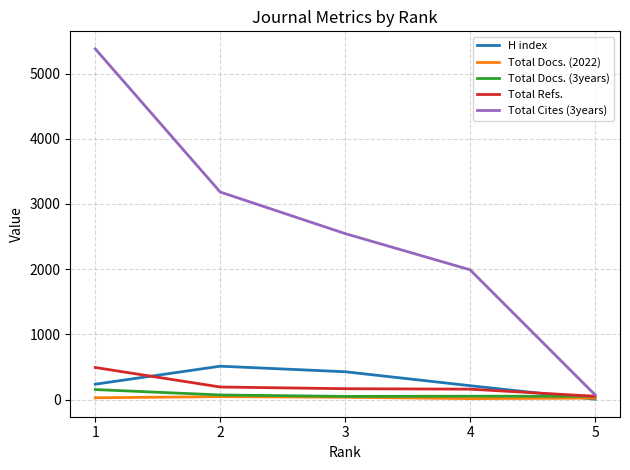

What are all the series names shown in the legend?

H index, Total Docs. (2022), Total Docs. (3years), Total Refs., Total Cites (3years)